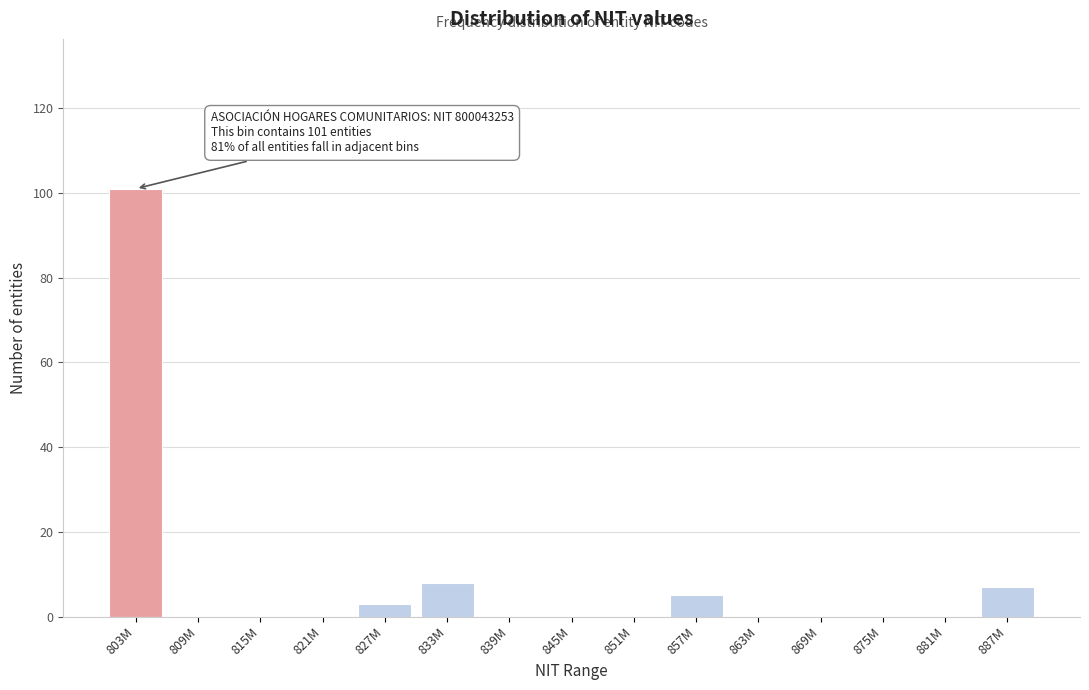

Reading right to left, transcribe all the data shown in this chart.

887M=7	881M=0	875M=0	869M=0	863M=0	857M=5	851M=0	845M=0	839M=0	833M=8	827M=3	821M=0	815M=0	809M=0	803M=101